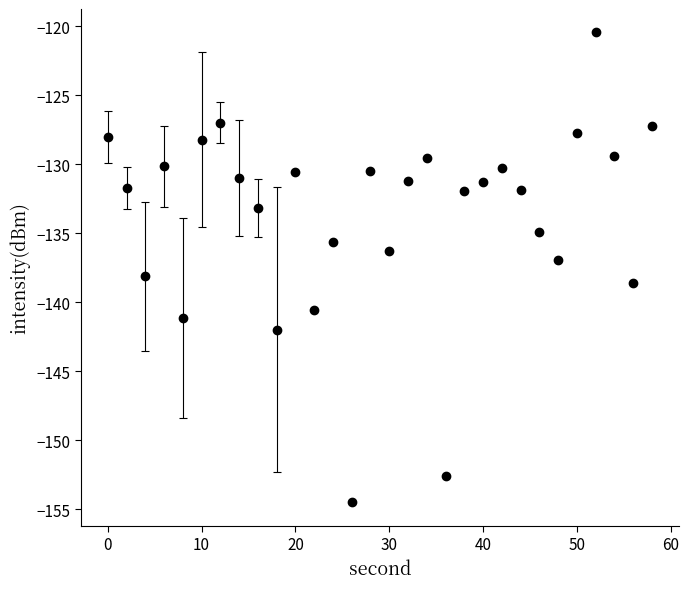

True or false: the data has more than 1 interior local peaks.

True